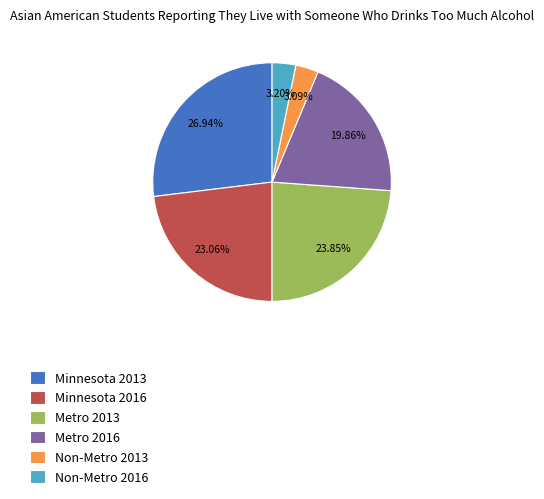

Does Metro 2016 represent more than half of the total?

No